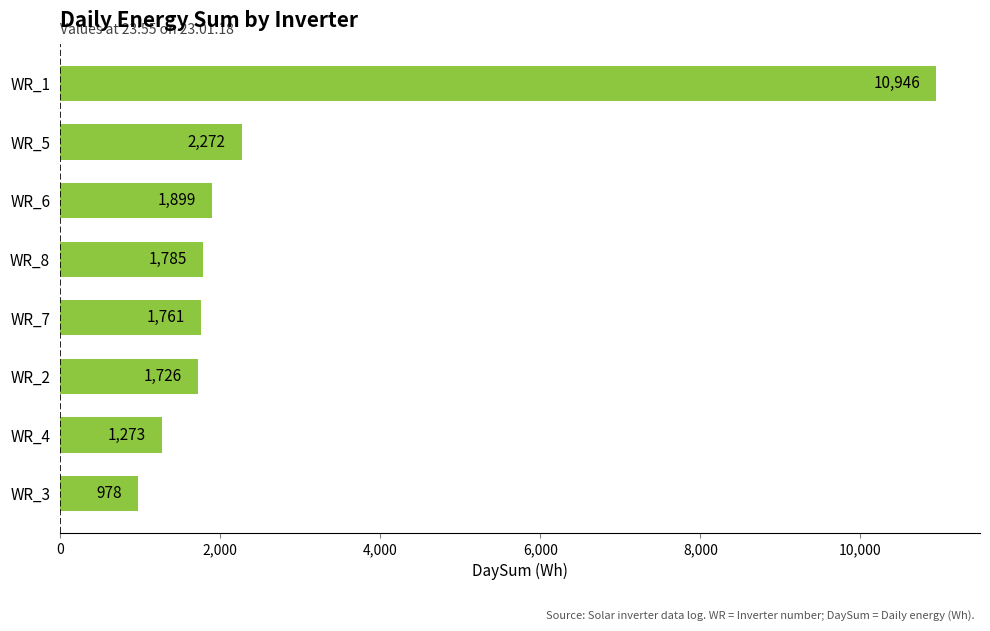

What is the change in value from WR_2 to WR_7?

+35